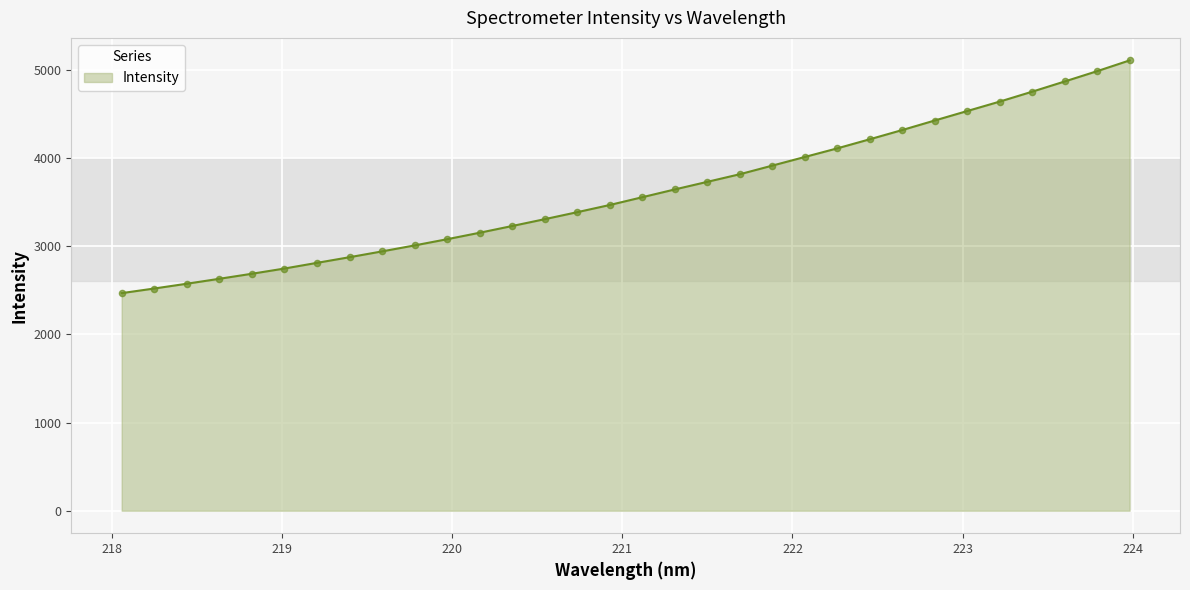

What is the greatest value displayed?

5107.8